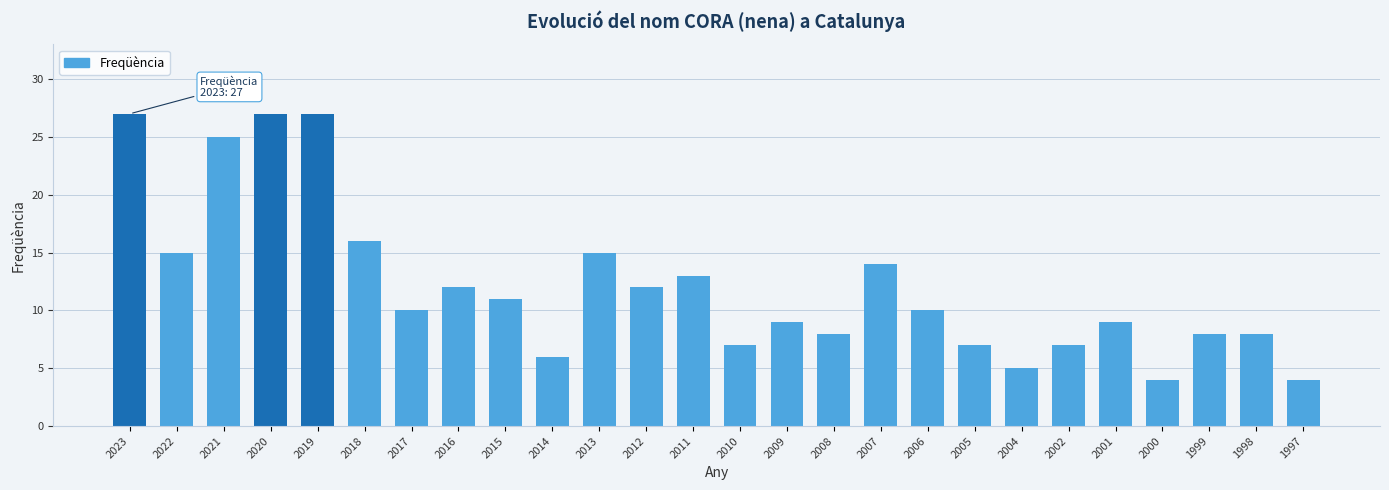

Reading left to right, what are all the values shown in this chart?

2023=27	2022=15	2021=25	2020=27	2019=27	2018=16	2017=10	2016=12	2015=11	2014=6	2013=15	2012=12	2011=13	2010=7	2009=9	2008=8	2007=14	2006=10	2005=7	2004=5	2002=7	2001=9	2000=4	1999=8	1998=8	1997=4